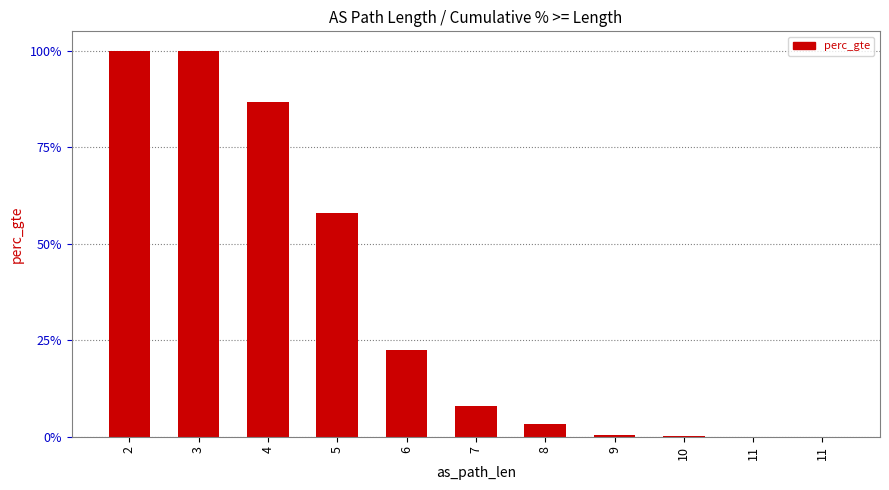

Are the bars horizontal?

No